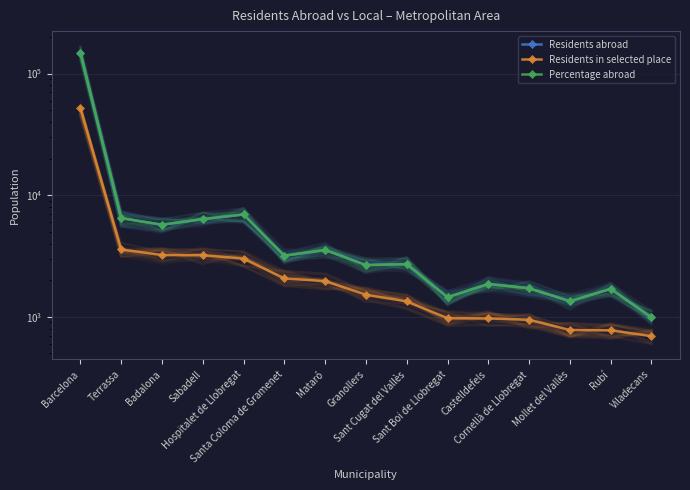

Reading right to left, list all the values displayed in this chart.

Residents abroad: Viladecans=989	Rubí=1697	Mollet del Vallès=1342	Cornellà de Llobregat=1717	Castelldefels=1859	Sant Boi de Llobregat=1448	Sant Cugat del Vallès=2705	Granollers=2669	Mataró=3541	Santa Coloma de Gramenet=3178	Hospitalet de Llobregat=6936	Sabadell=6356	Badalona=5716	Terrassa=6474	Barcelona=147742
Residents in selected place: Viladecans=693	Rubí=774	Mollet del Vallès=778	Cornellà de Llobregat=945	Castelldefels=969	Sant Boi de Llobregat=972	Sant Cugat del Vallès=1337	Granollers=1519	Mataró=1963	Santa Coloma de Gramenet=2069	Hospitalet de Llobregat=3007	Sabadell=3208	Badalona=3219	Terrassa=3580	Barcelona=52245
Percentage abroad: Viladecans=989	Rubí=1697	Mollet del Vallès=1342	Cornellà de Llobregat=1717	Castelldefels=1859	Sant Boi de Llobregat=1448	Sant Cugat del Vallès=2705	Granollers=2669	Mataró=3541	Santa Coloma de Gramenet=3178	Hospitalet de Llobregat=6936	Sabadell=6356	Badalona=5716	Terrassa=6474	Barcelona=147742